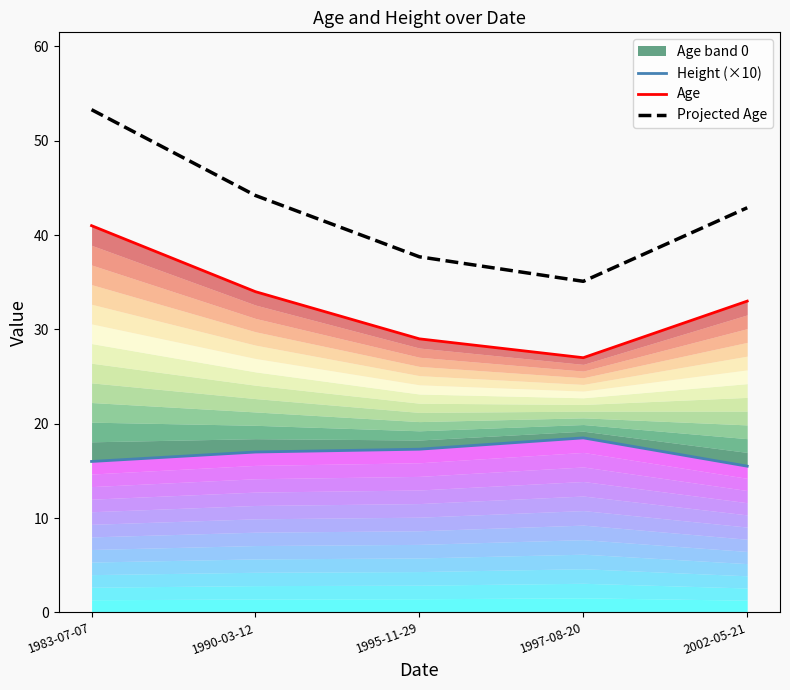

Is it true that Height (×10) equals 28.5 at 1995-11-29?

False